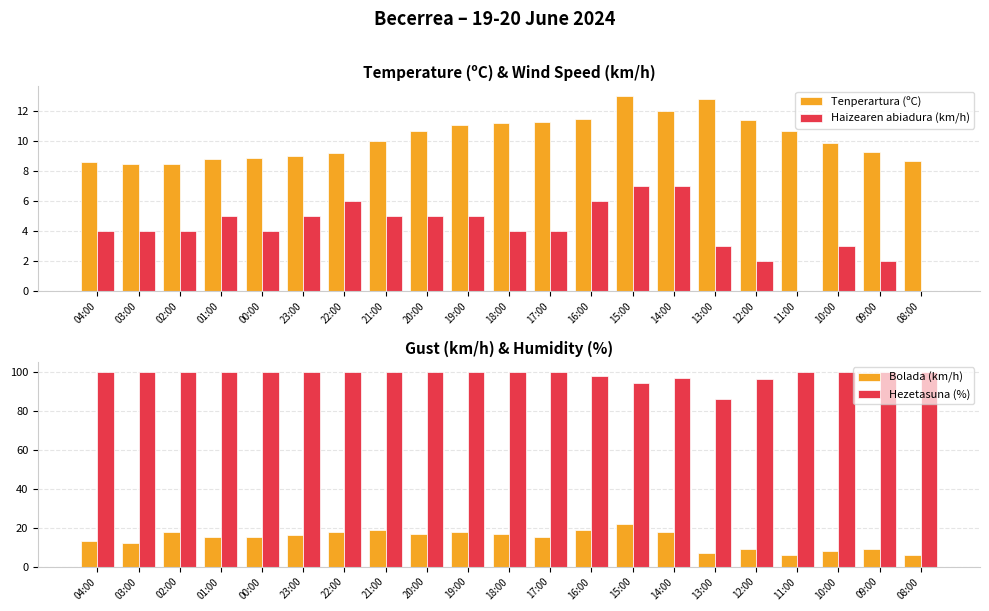

Reading left to right, what are all the values shown in this chart?

Tenperartura (ºC): 04:00=8.6	03:00=8.5	02:00=8.5	01:00=8.8	00:00=8.9	23:00=9.0	22:00=9.2	21:00=10.0	20:00=10.7	19:00=11.1	18:00=11.2	17:00=11.3	16:00=11.5	15:00=13.0	14:00=12.0	13:00=12.8	12:00=11.4	11:00=10.7	10:00=9.9	09:00=9.3	08:00=8.7
Haizearen abiadura (km/h): 04:00=4.0	03:00=4.0	02:00=4.0	01:00=5.0	00:00=4.0	23:00=5.0	22:00=6.0	21:00=5.0	20:00=5.0	19:00=5.0	18:00=4.0	17:00=4.0	16:00=6.0	15:00=7.0	14:00=7.0	13:00=3.0	12:00=2.0	11:00=0.0	10:00=3.0	09:00=2.0	08:00=0.0
Bolada (km/h): 04:00=13.0	03:00=12.0	02:00=18.0	01:00=15.0	00:00=15.0	23:00=16.0	22:00=18.0	21:00=19.0	20:00=17.0	19:00=18.0	18:00=17.0	17:00=15.0	16:00=19.0	15:00=22.0	14:00=18.0	13:00=7.0	12:00=9.0	11:00=6.0	10:00=8.0	09:00=9.0	08:00=6.0
Hezetasuna (%): 04:00=100.0	03:00=100.0	02:00=100.0	01:00=100.0	00:00=100.0	23:00=100.0	22:00=100.0	21:00=100.0	20:00=100.0	19:00=100.0	18:00=100.0	17:00=100.0	16:00=98.0	15:00=94.0	14:00=97.0	13:00=86.0	12:00=96.0	11:00=100.0	10:00=100.0	09:00=100.0	08:00=100.0